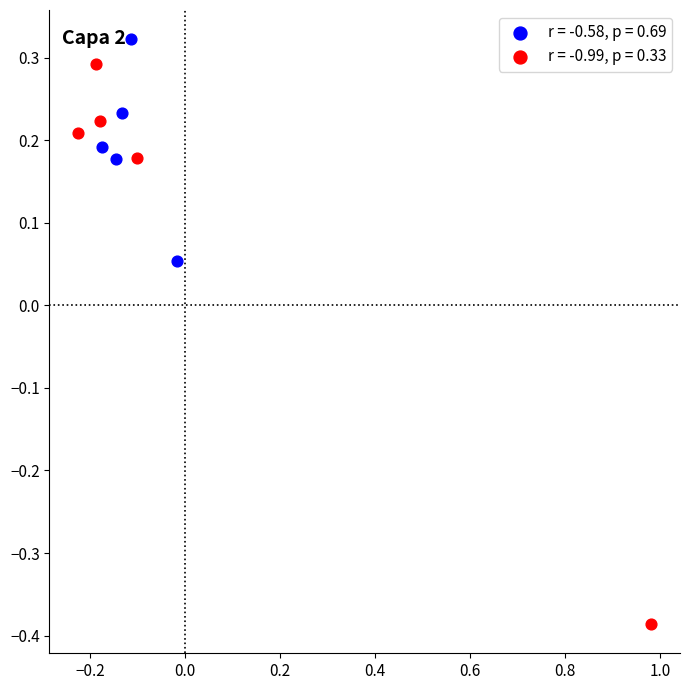

Which series reaches the minimum Y coordinate?

r = -0.99, p = 0.33